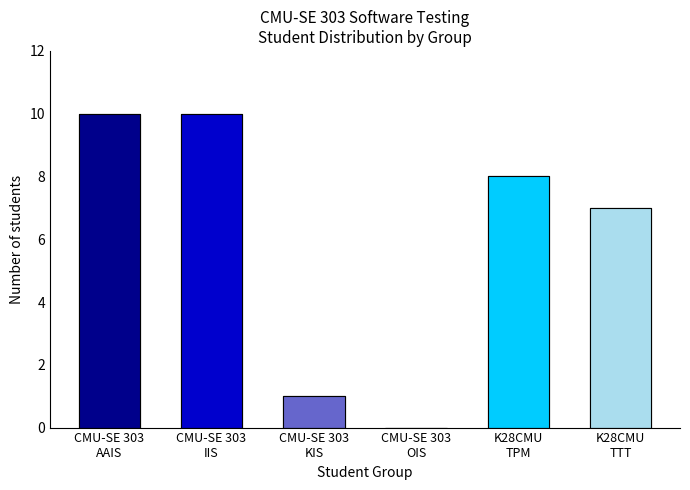

Is it true that the value at K28CMU
TTT is 12?

False